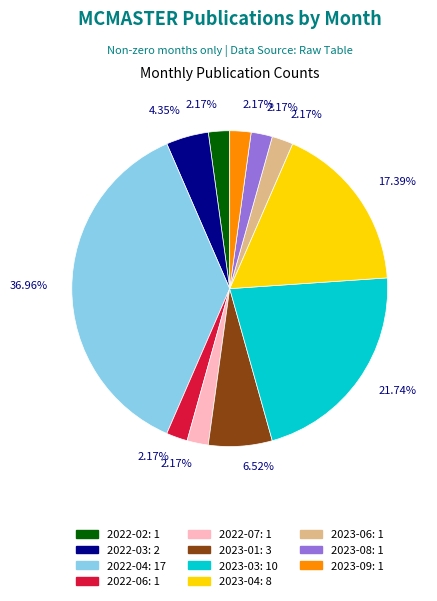

Does 2023-04 account for over 50% of the chart?

No